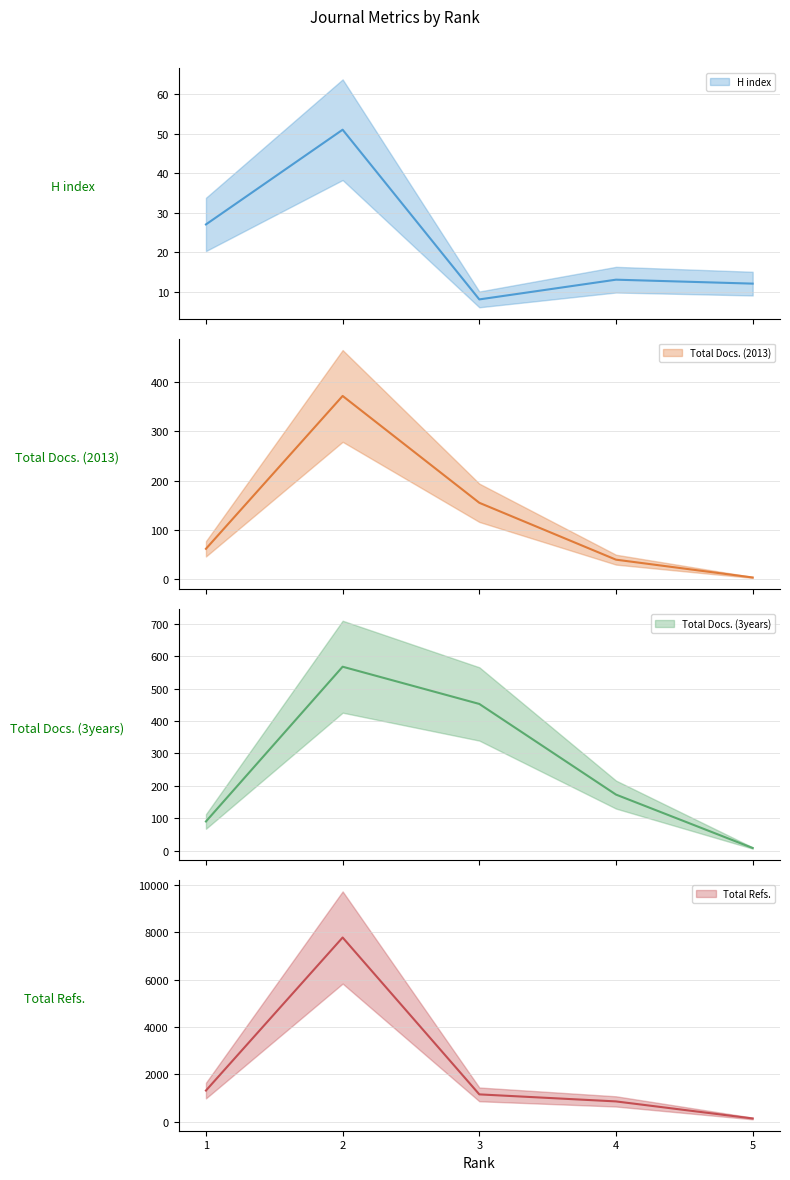

What is the approximate value of Total Docs. (3years) at 2, to the nearest 100?

600